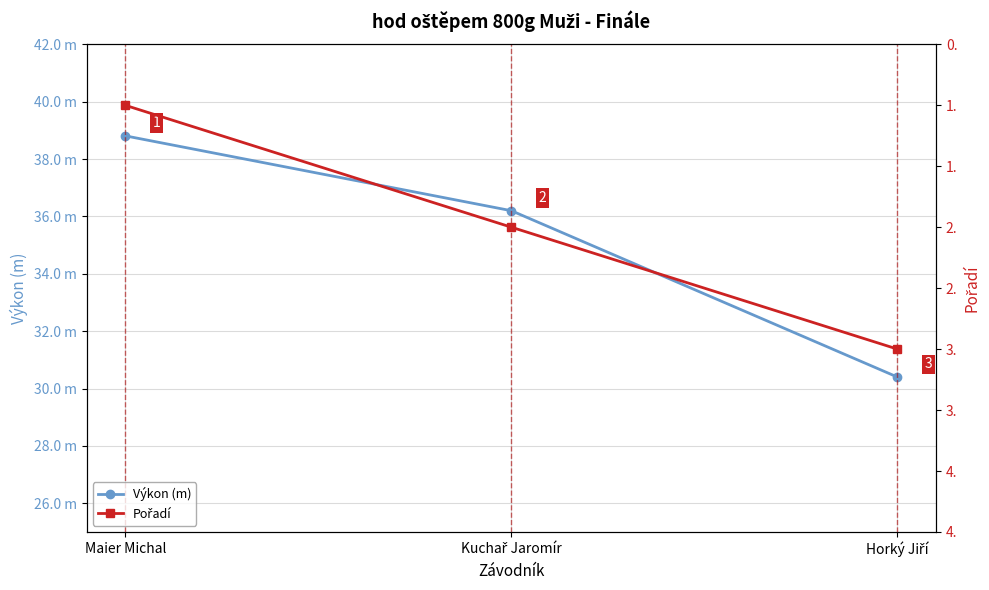

Which series has the widest spread of values?

Výkon (m)